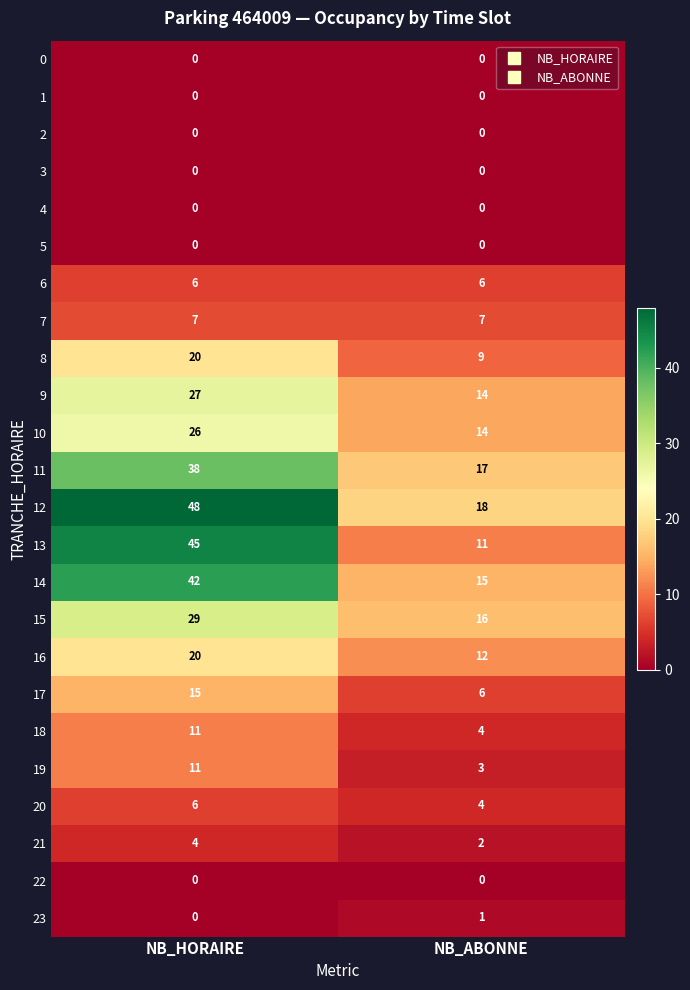

What is the lowest value of the 13 series?

11